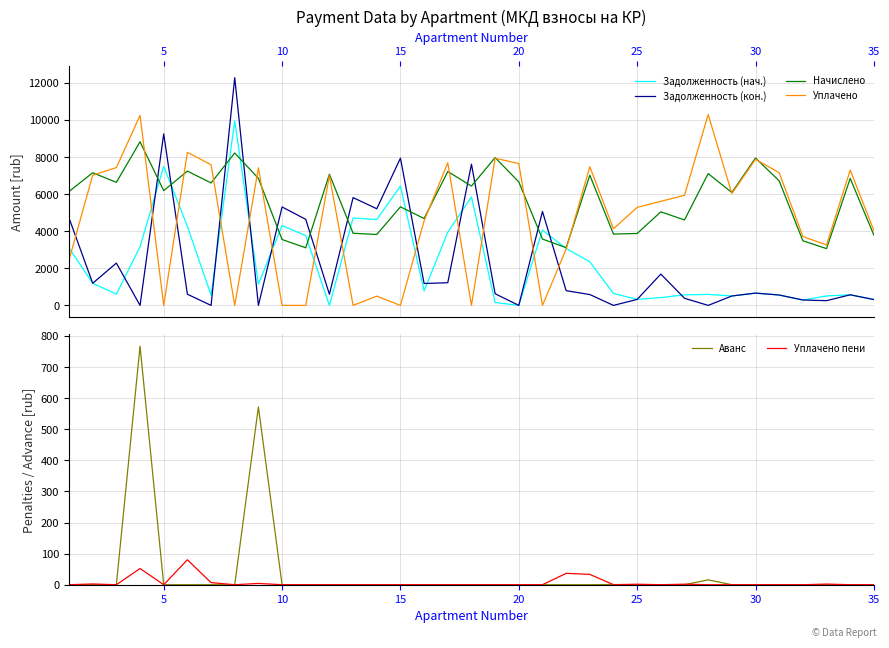

What is the average value of the Уплачено пени series?

6.3